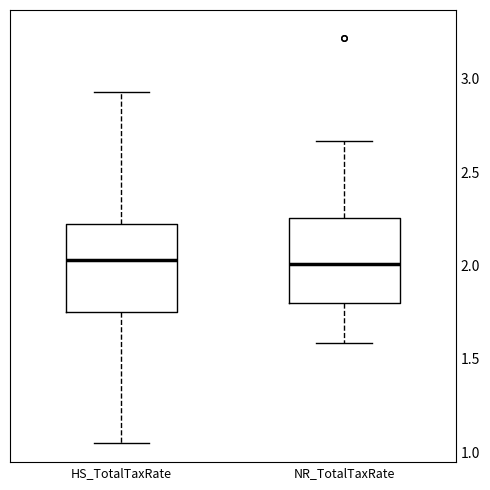

Where does the lower whisker of the box for HS_TotalTaxRate end on the y-axis? The values are not printed on the chart, so give them approximately, as read against the axis.

1.05